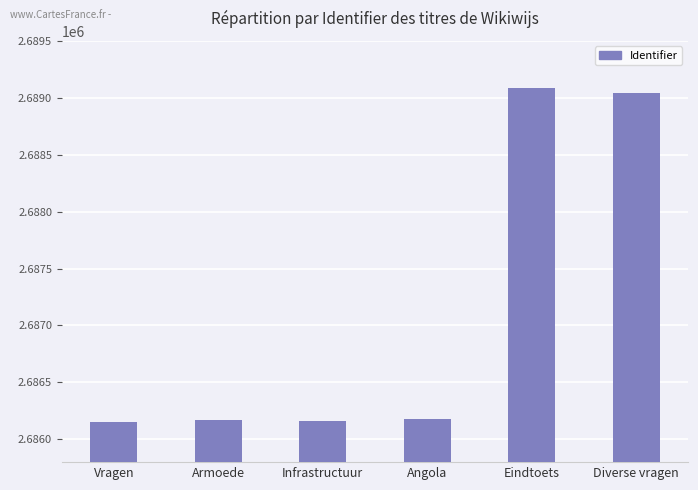

Approximately how many times larger is the value at Diverse vragen compared to Infrastructuur?

1.0